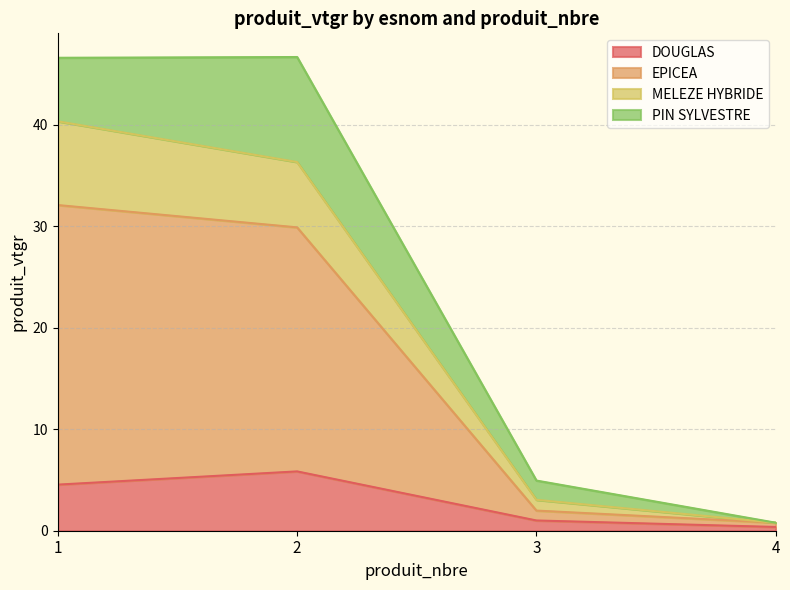

What is the total value across all series at 1?

46.6